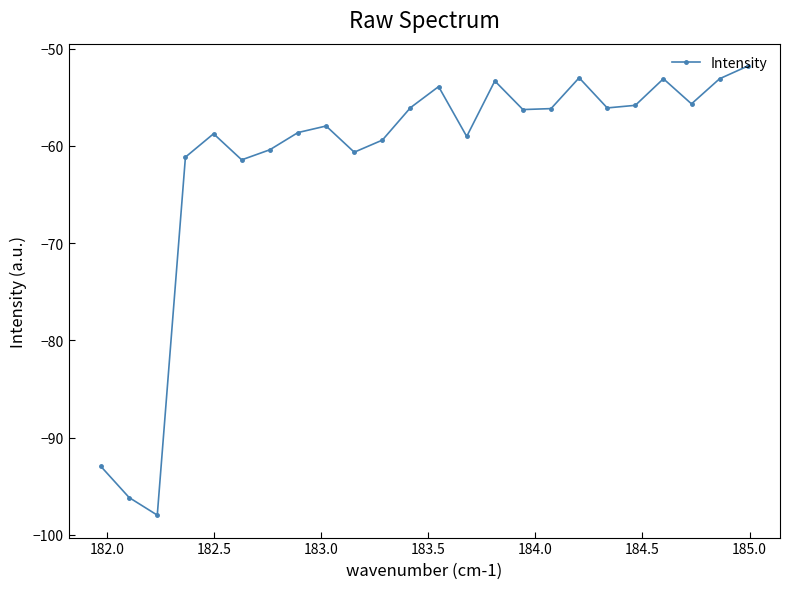

True or false: there are more than 1 points higher than both neighbors.

True